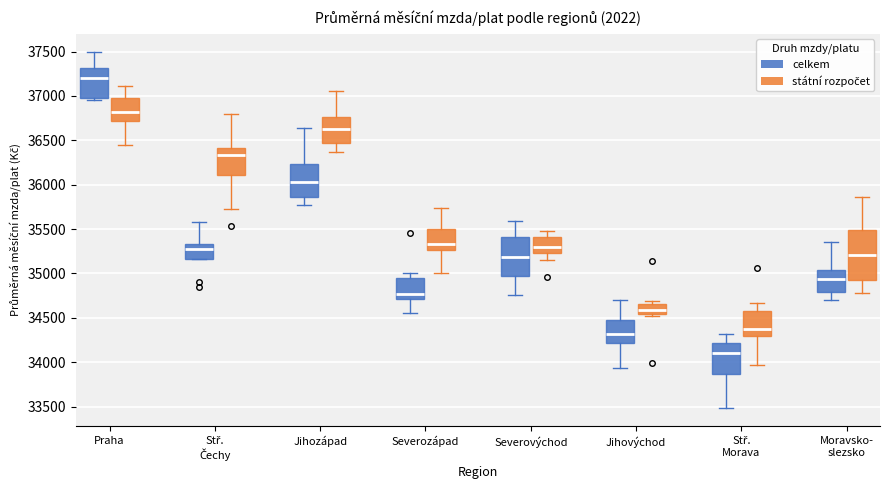

Reading left to right, read every box against the y-axis: the position of its median line, the range the box covers, and the ends of its whiskers. The values are not printed on the chart, so give them approximately, as read against the axis.

Praha (celkem): median 37200, box 37000 to 37300, whiskers 36950 to 37500
Praha (státní rozpočet): median 36800, box 36700 to 36950, whiskers 36450 to 37100
Stř. Čechy (celkem): median 35300, box 35150 to 35350, whiskers 35150 to 35600
Stř. Čechy (státní rozpočet): median 36350, box 36100 to 36400, whiskers 35750 to 36800
Jihozápad (celkem): median 36050, box 35850 to 36250, whiskers 35750 to 36650
Jihozápad (státní rozpočet): median 36650, box 36450 to 36750, whiskers 36350 to 37050
Severozápad (celkem): median 34750, box 34700 to 34950, whiskers 34550 to 35000
Severozápad (státní rozpočet): median 35350, box 35250 to 35500, whiskers 35000 to 35750
Severovýchod (celkem): median 35200, box 34950 to 35400, whiskers 34750 to 35600
Severovýchod (státní rozpočet): median 35300, box 35250 to 35400, whiskers 35150 to 35500
Jihovýchod (celkem): median 34300, box 34200 to 34450, whiskers 33950 to 34700
Jihovýchod (státní rozpočet): median 34600, box 34550 to 34650, whiskers 34500 to 34700
Stř. Morava (celkem): median 34100, box 33850 to 34200, whiskers 33500 to 34300
Stř. Morava (státní rozpočet): median 34400, box 34300 to 34600, whiskers 33950 to 34650
Moravsko- slezsko (celkem): median 34950, box 34800 to 35050, whiskers 34700 to 35350
Moravsko- slezsko (státní rozpočet): median 35200, box 34950 to 35500, whiskers 34800 to 35850